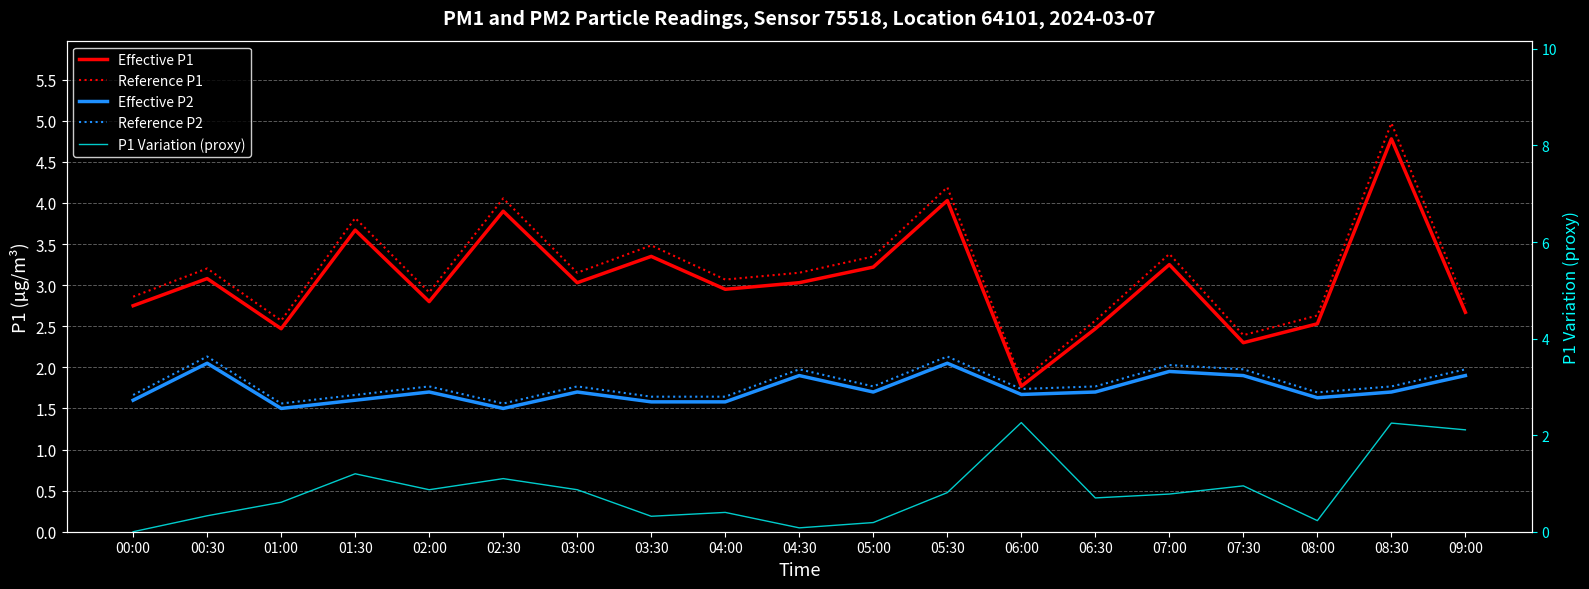

How many data points in Reference P1 are less than 3?

8